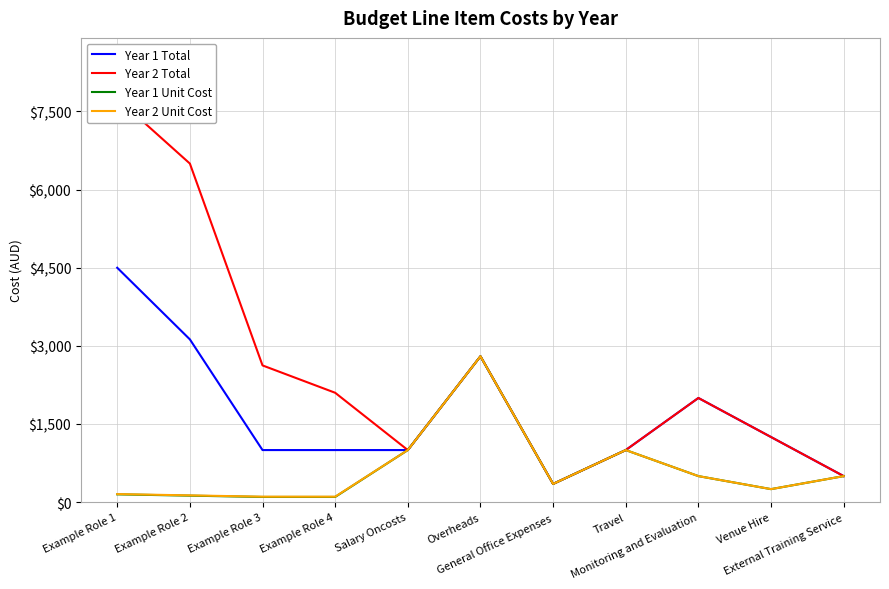

Is this an area chart (filled region under the line)?

No